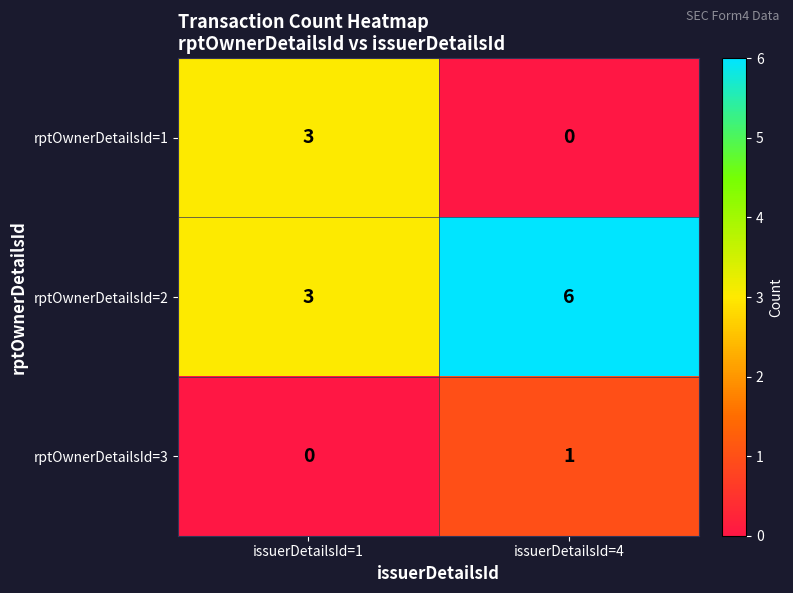

Rank the series by their maximum value, from highest to lowest.

rptOwnerDetailsId=2, rptOwnerDetailsId=1, rptOwnerDetailsId=3